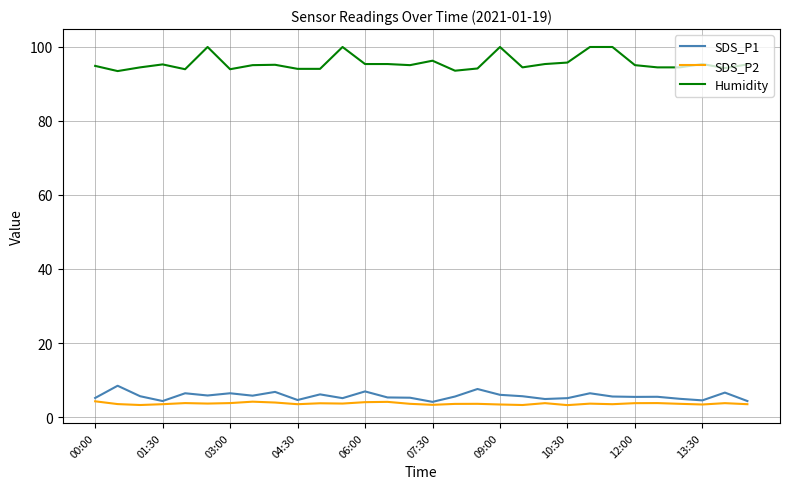

Which series has the largest range (max minus min)?

Humidity